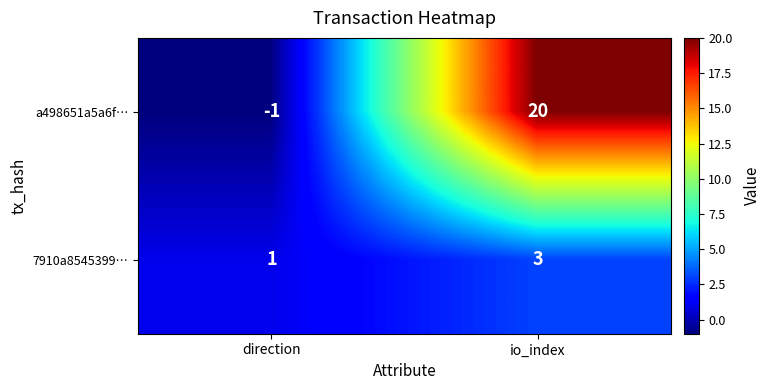

What is the spread (max minus min) of values at io_index?

17